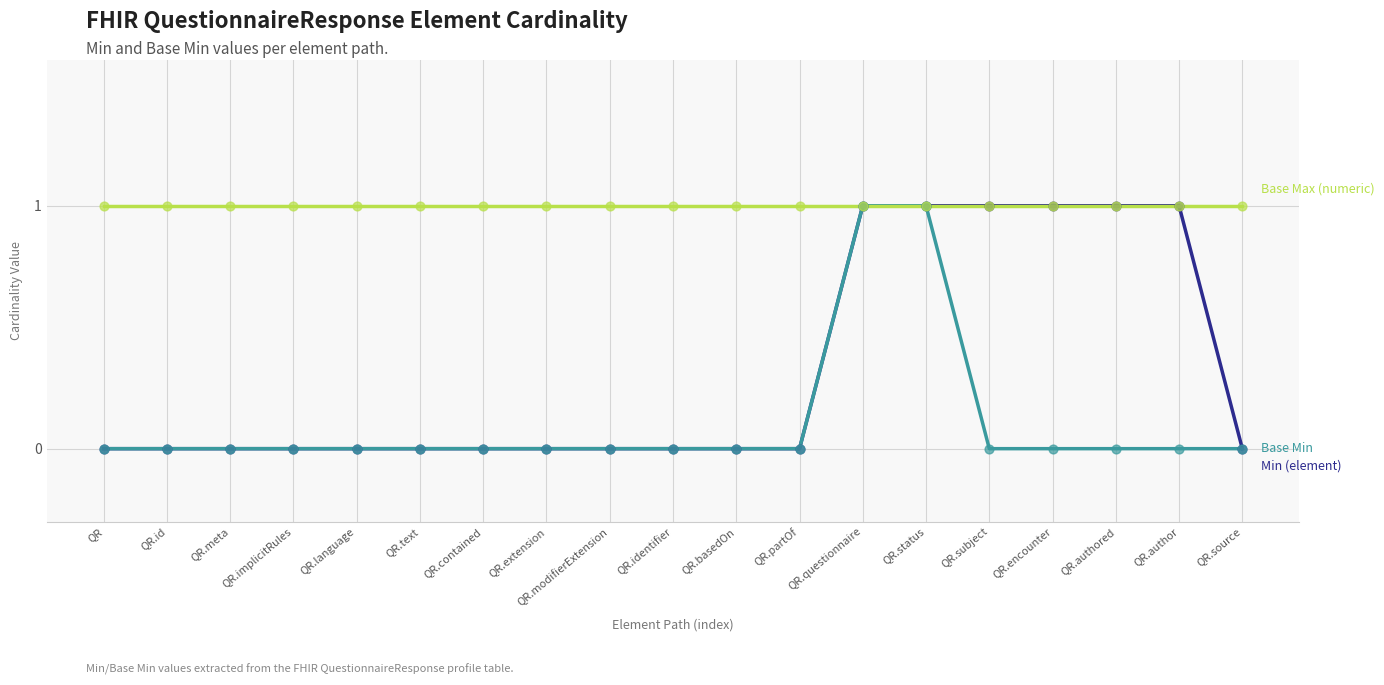

What position from the left is QR.meta?

3